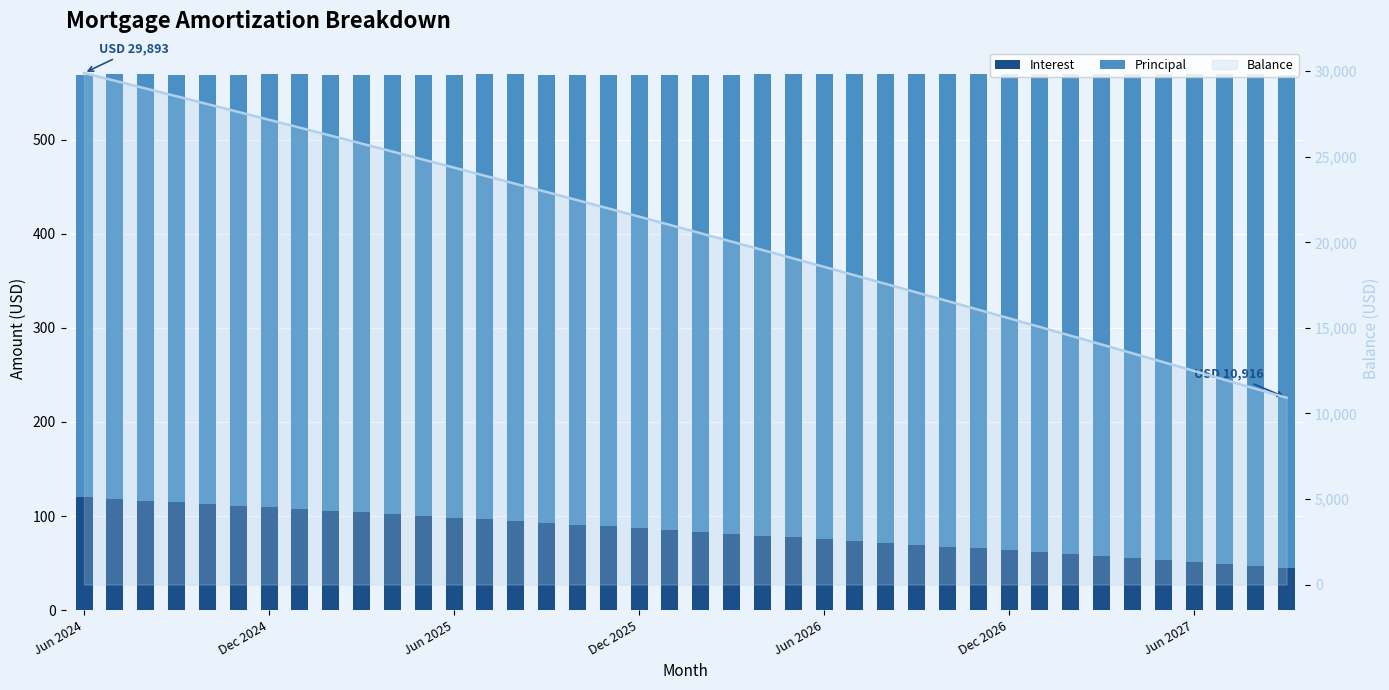

True or false: Principal has a value of 492.0 at 23.

True